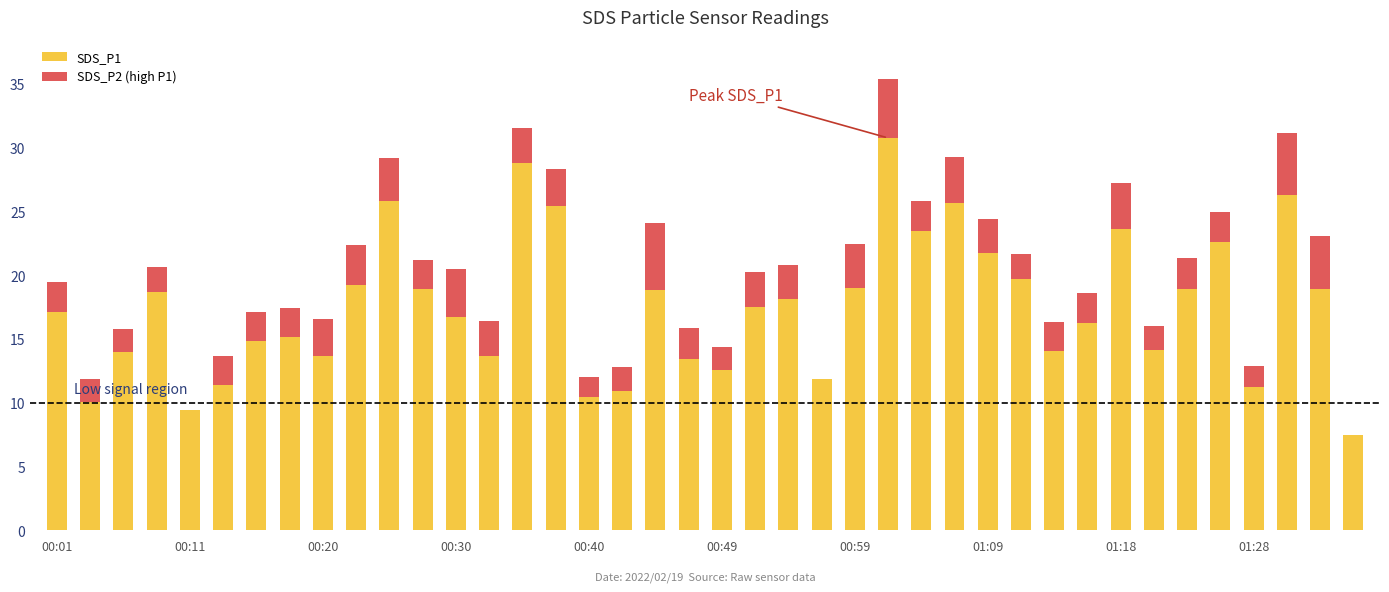

Is it true that SDS_P1 equals 14.1 at 33?

True